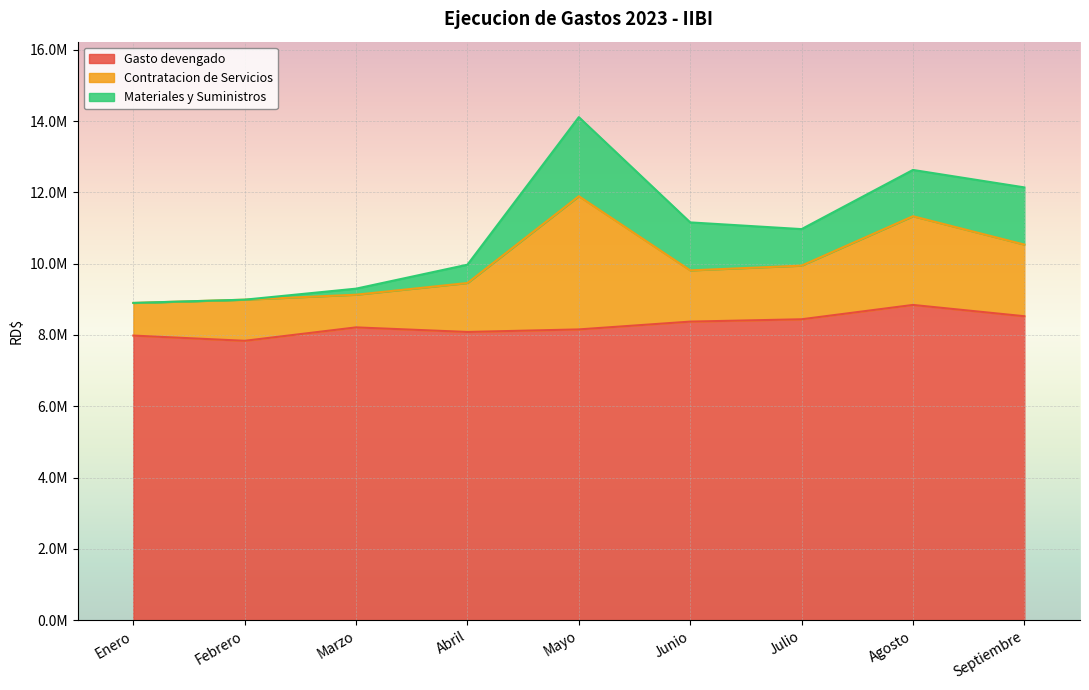

Reading left to right, transcribe all the data shown in this chart.

Gasto devengado: 7982251.8	7835795.9	8212427.1	8083669.4	8155377.3	8373959.2	8439806.6	8841850.6	8525443.5
Contratacion de Servicios: 915655.3	1153575.5	916453.3	1373349.9	3736689.0	1437053.6	1504417.9	2488422.3	2009764.9
Materiales y Suministros: 0.0	0.0	169868.5	513972.0	2218002.6	1346347.4	1024674.7	1298282.8	1603864.5